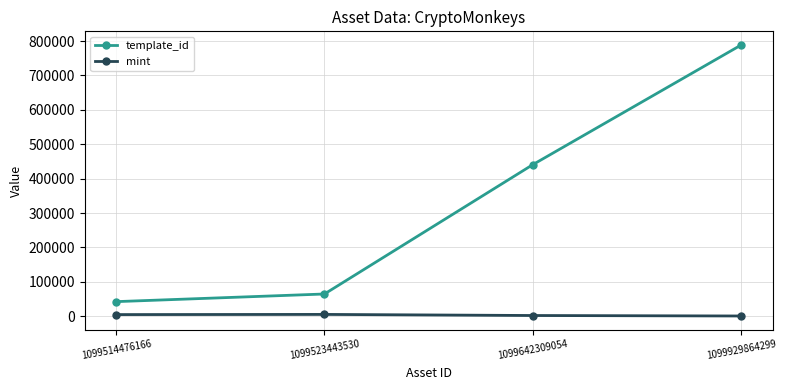

Which series changed the most between 1099523443530 and 1099929864299?

template_id